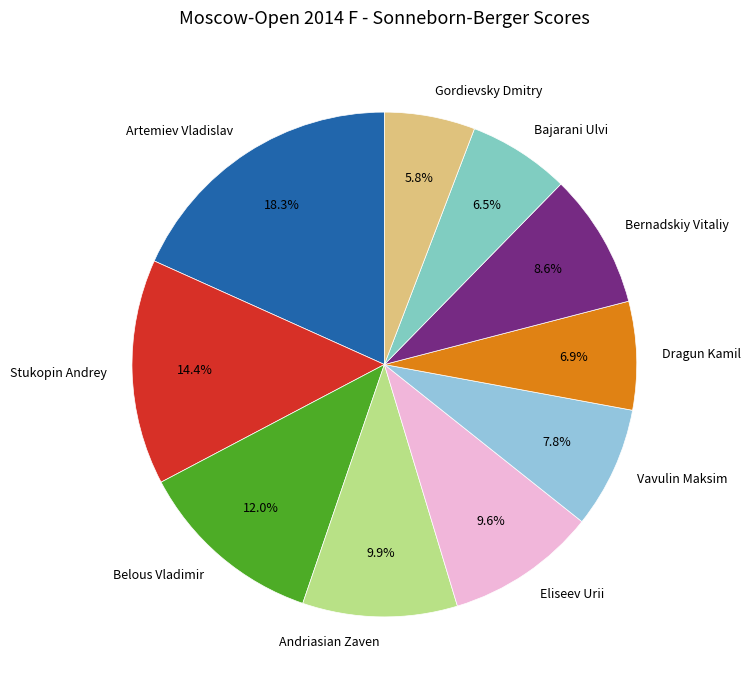

Is it true that Belous Vladimir is 12% of the pie?

True